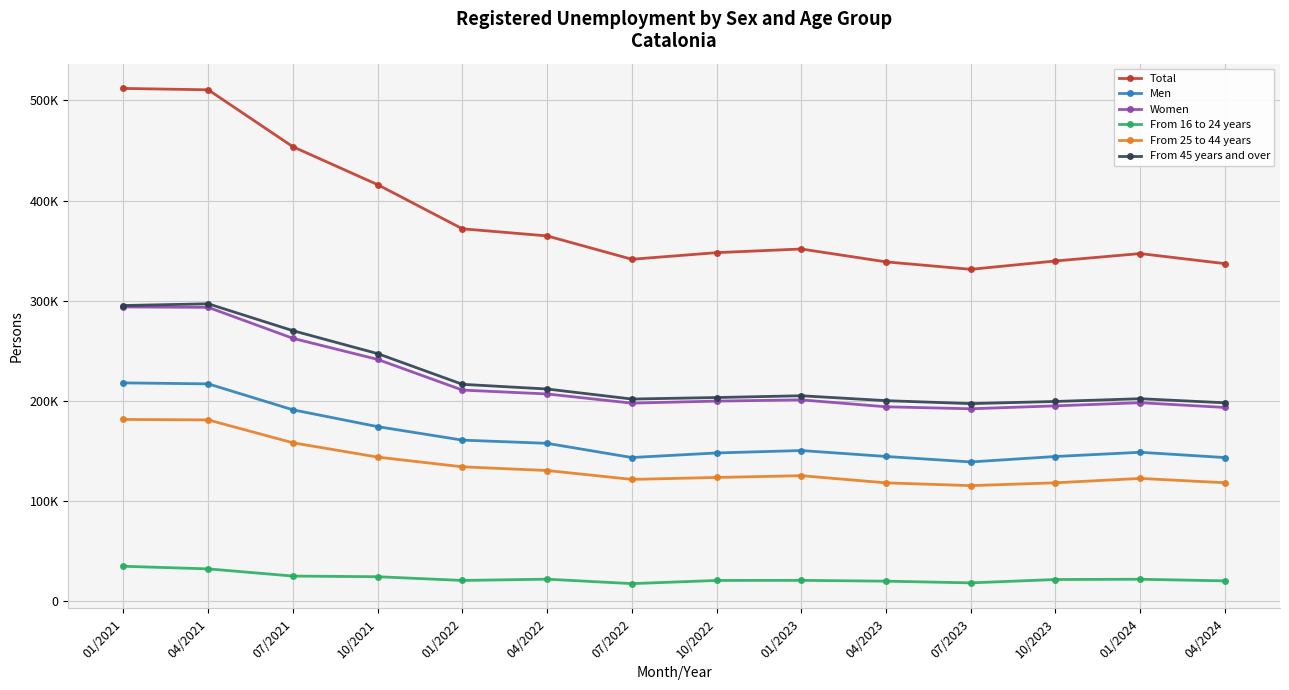

At how many categories does at least one series exceed 320652?

14